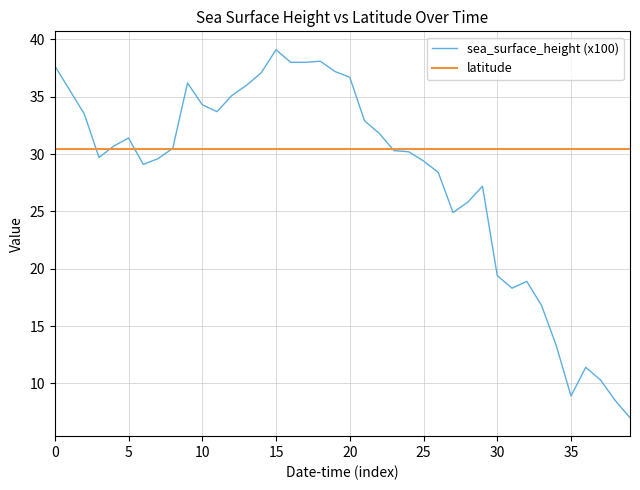

How many categories are shown in the chart?

40